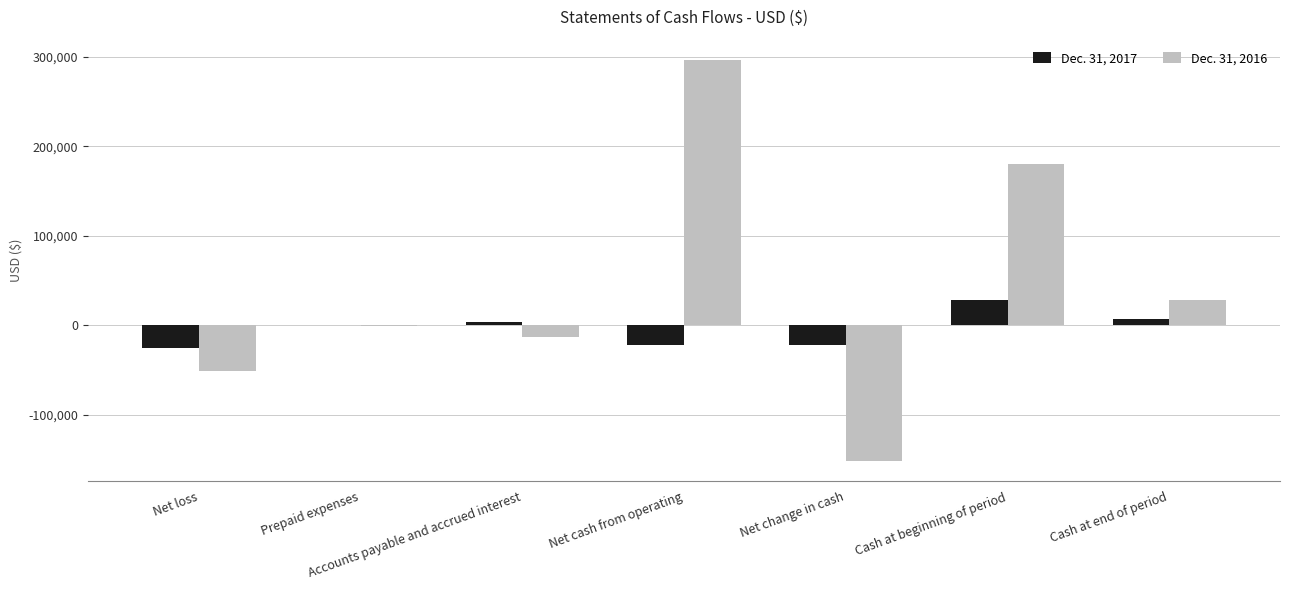

True or false: Dec. 31, 2016 has a value of 46805 at Cash at end of period.

False